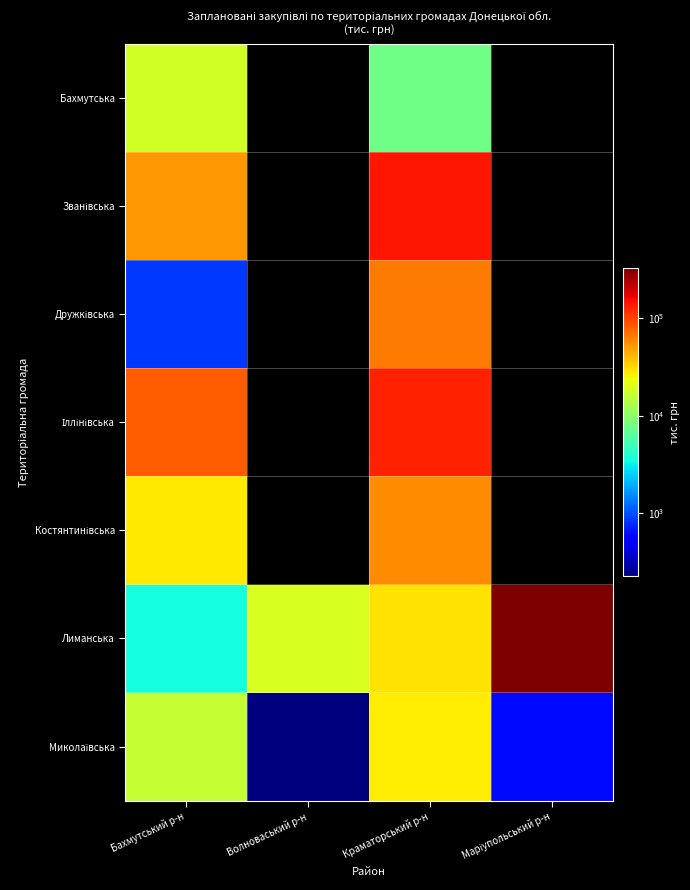

What is the spread (max minus min) of values at Бахмутський р-н?

81701.4